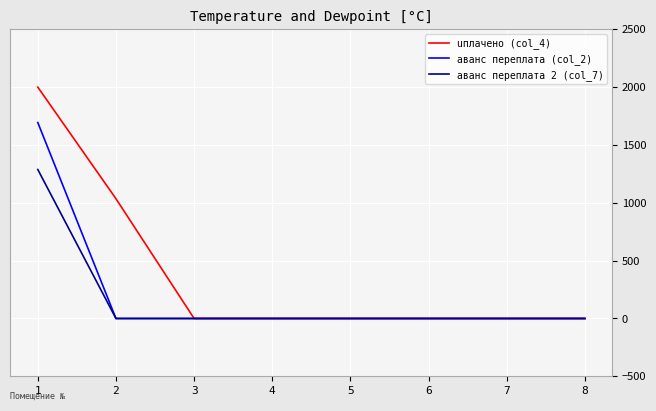

Which series has the largest total across all categories?

uплачено (col_4)